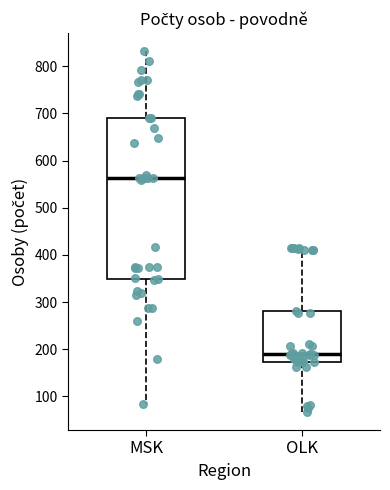

Which box has the lowest median line?

OLK